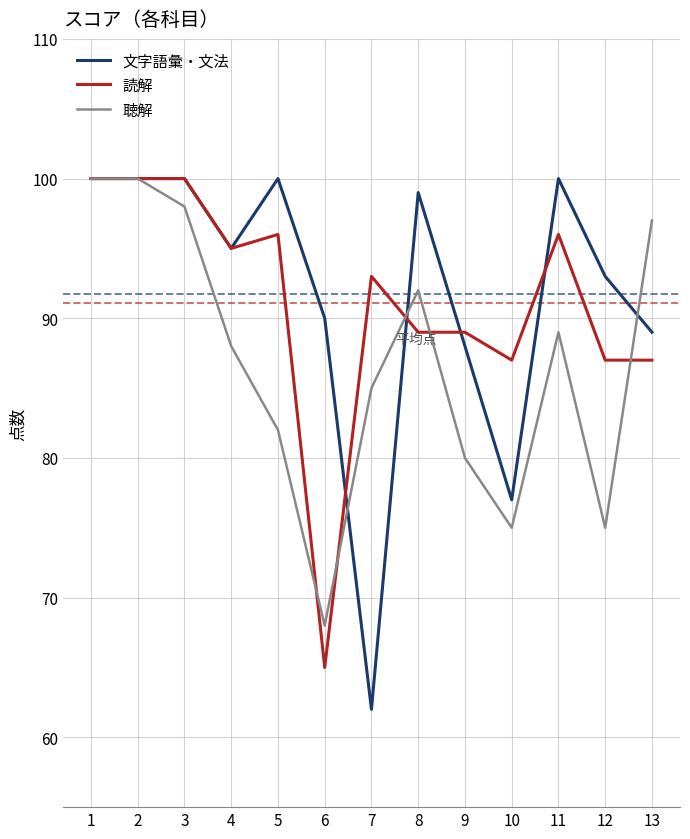

What are all the series names shown in the legend?

文字語彙・文法, 読解, 聴解